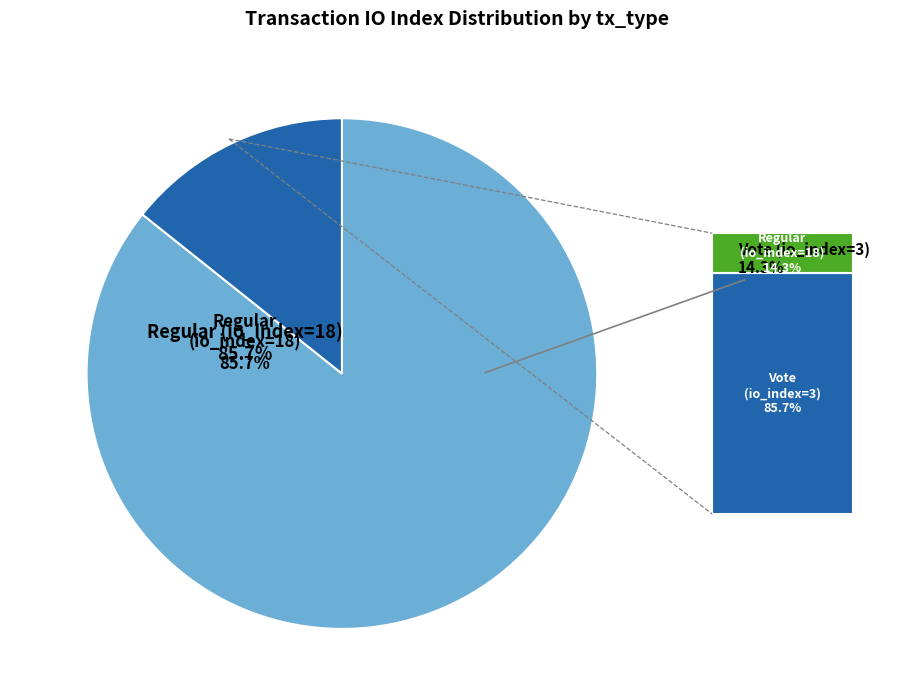

How many slices are in this pie chart?

2